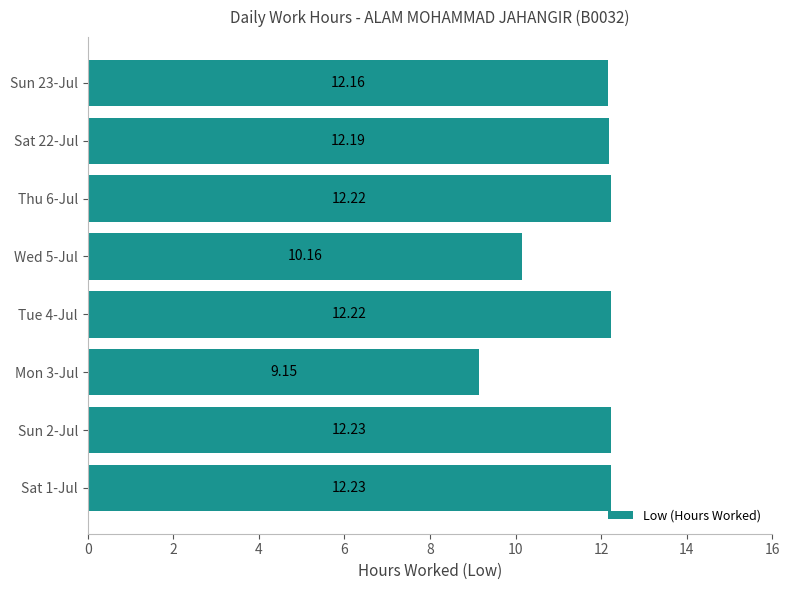

What is the greatest value displayed?

12.2